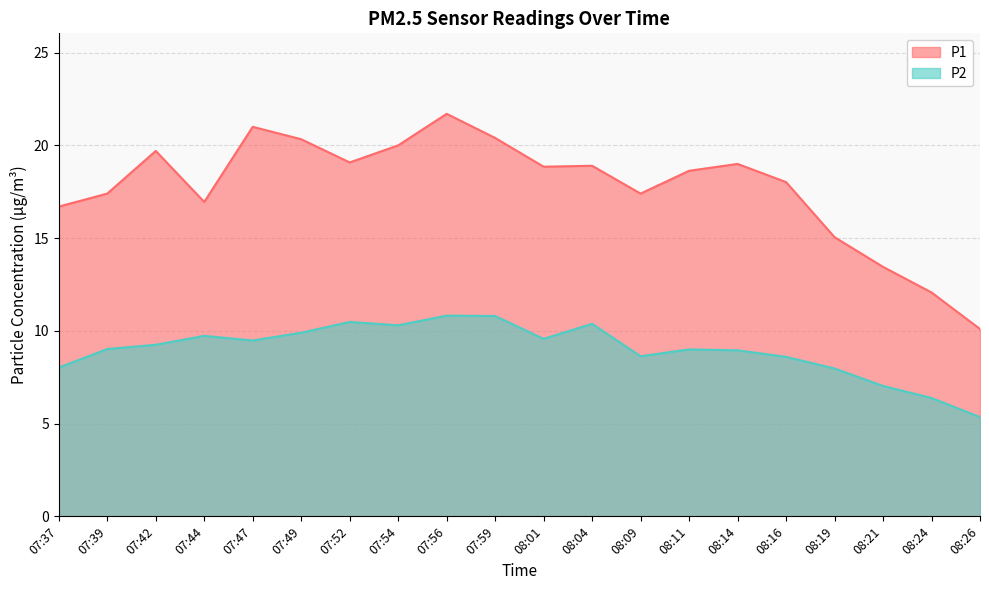

What is the value of the P2 point at the 4th from the left?

9.7